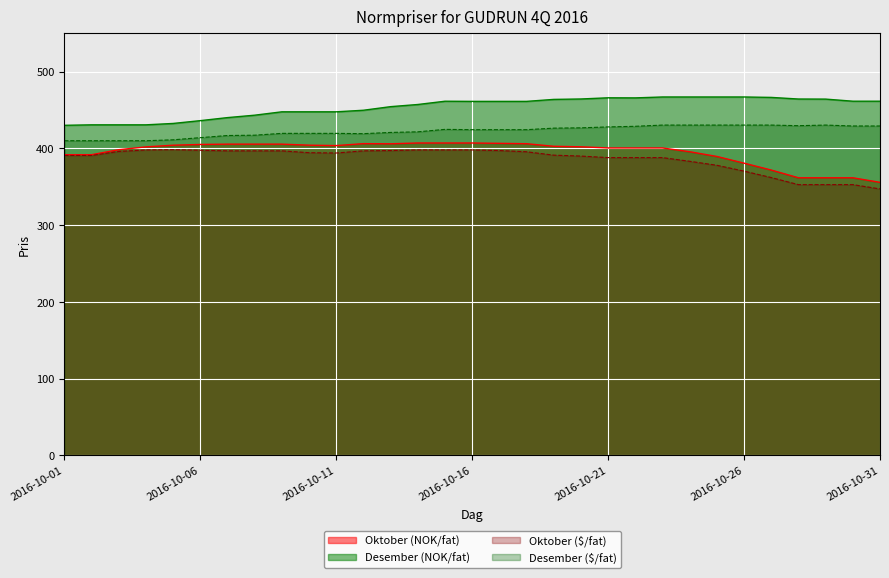

The value of Oktober ($/fat) at 14 is 214.6. True or false?

False